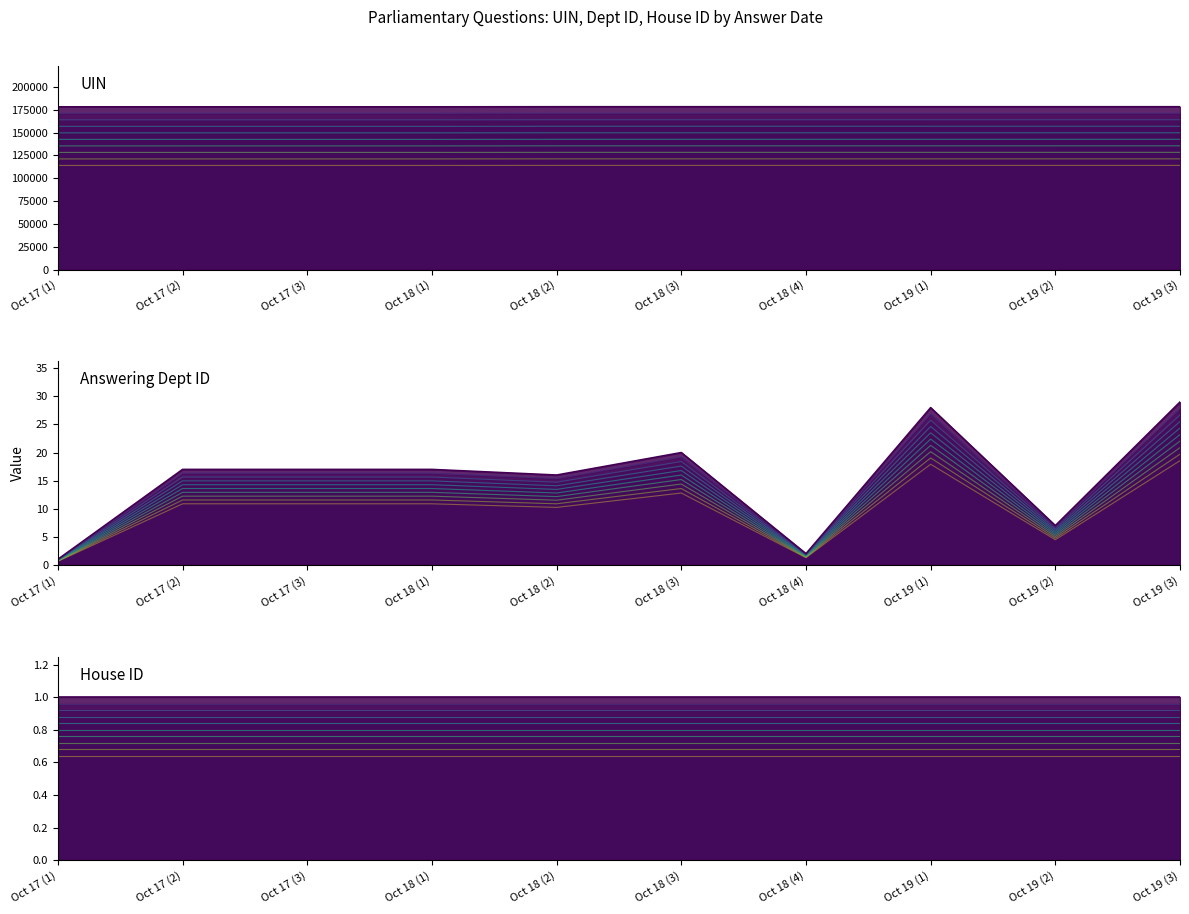

Is it true that uin equals 114156.2 at Oct 18 (3)?

True